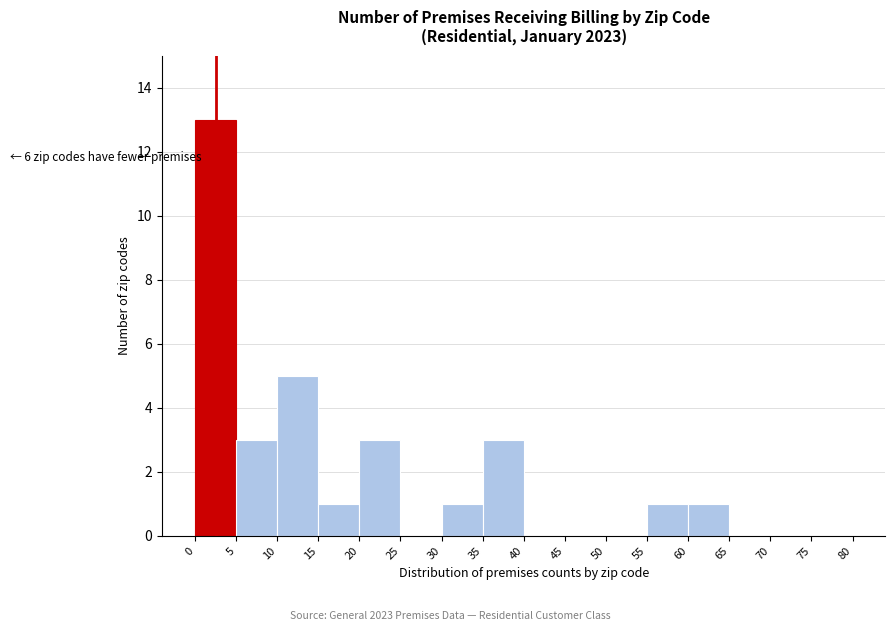

Which range on the x-axis has the tallest bar?

0 to 5